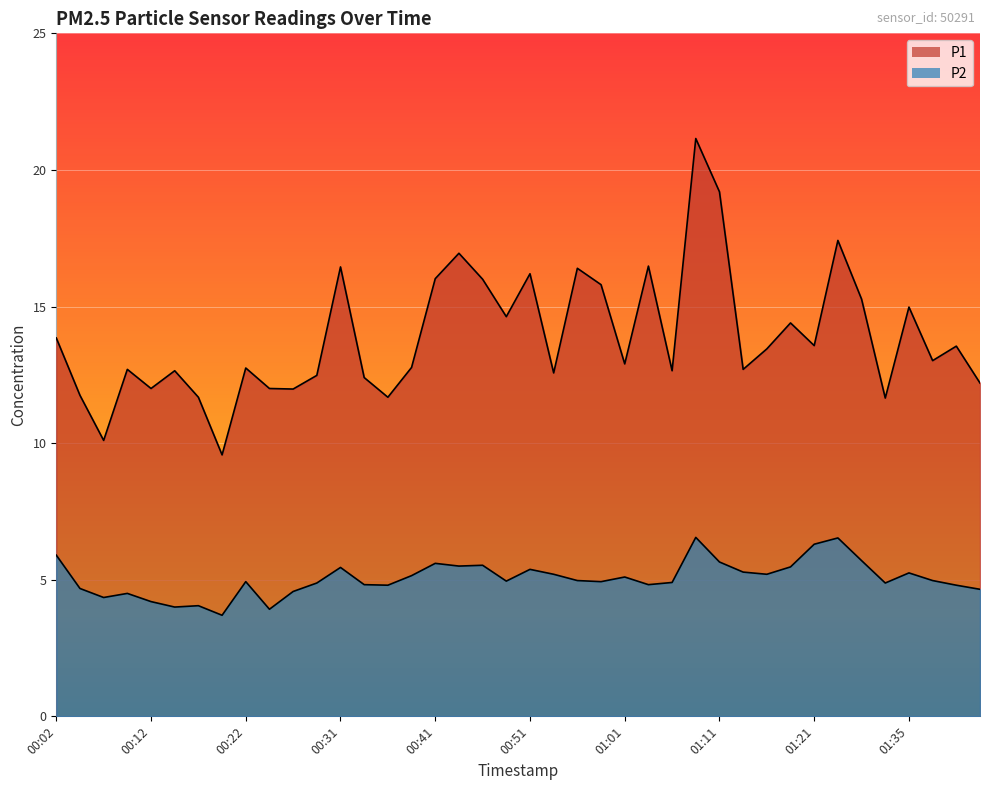

How many values in the P1 series exceed 13?

20